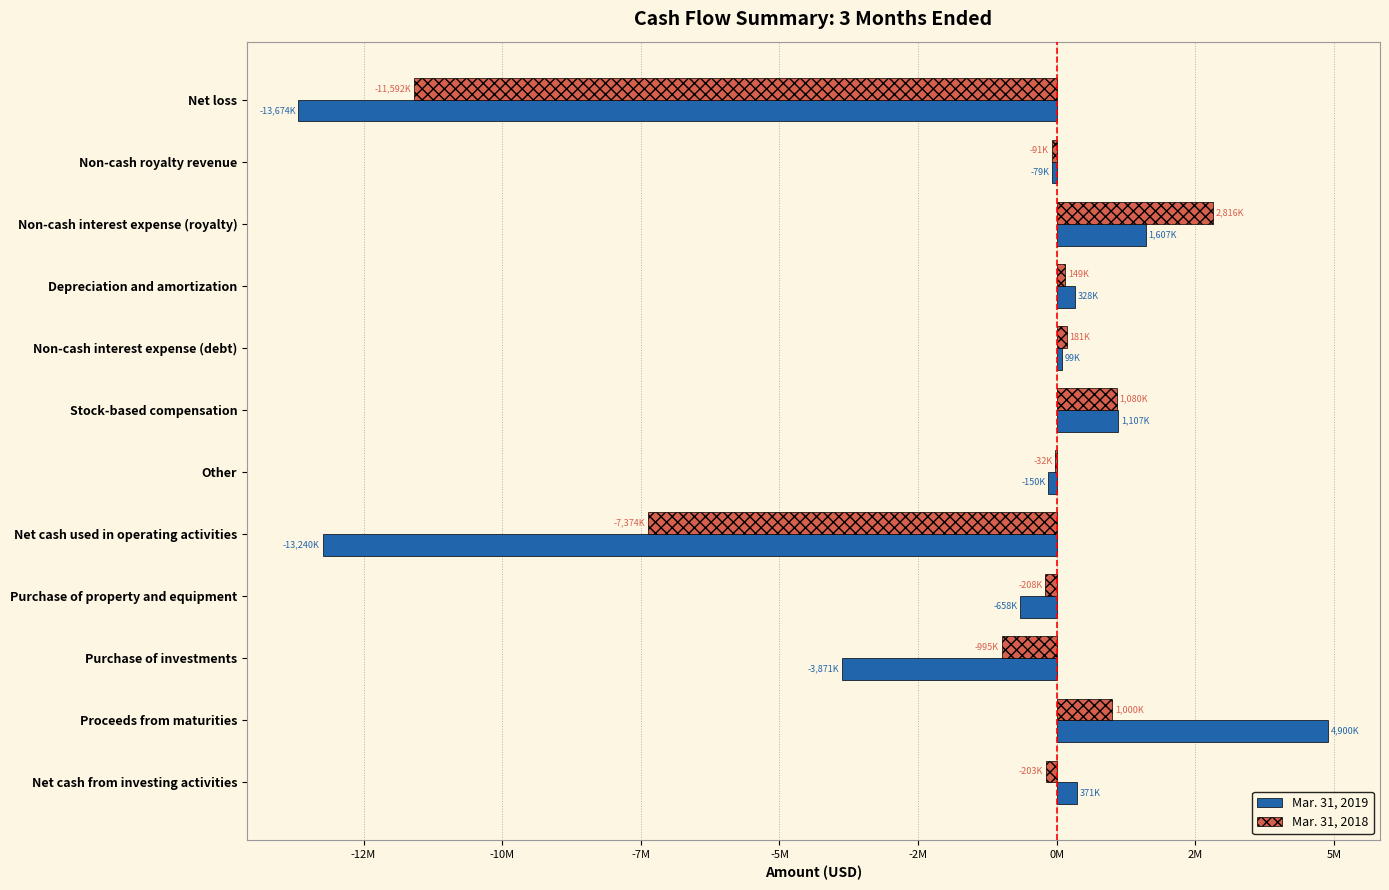

At which category is the sum across all series the highest?

Proceeds from maturities